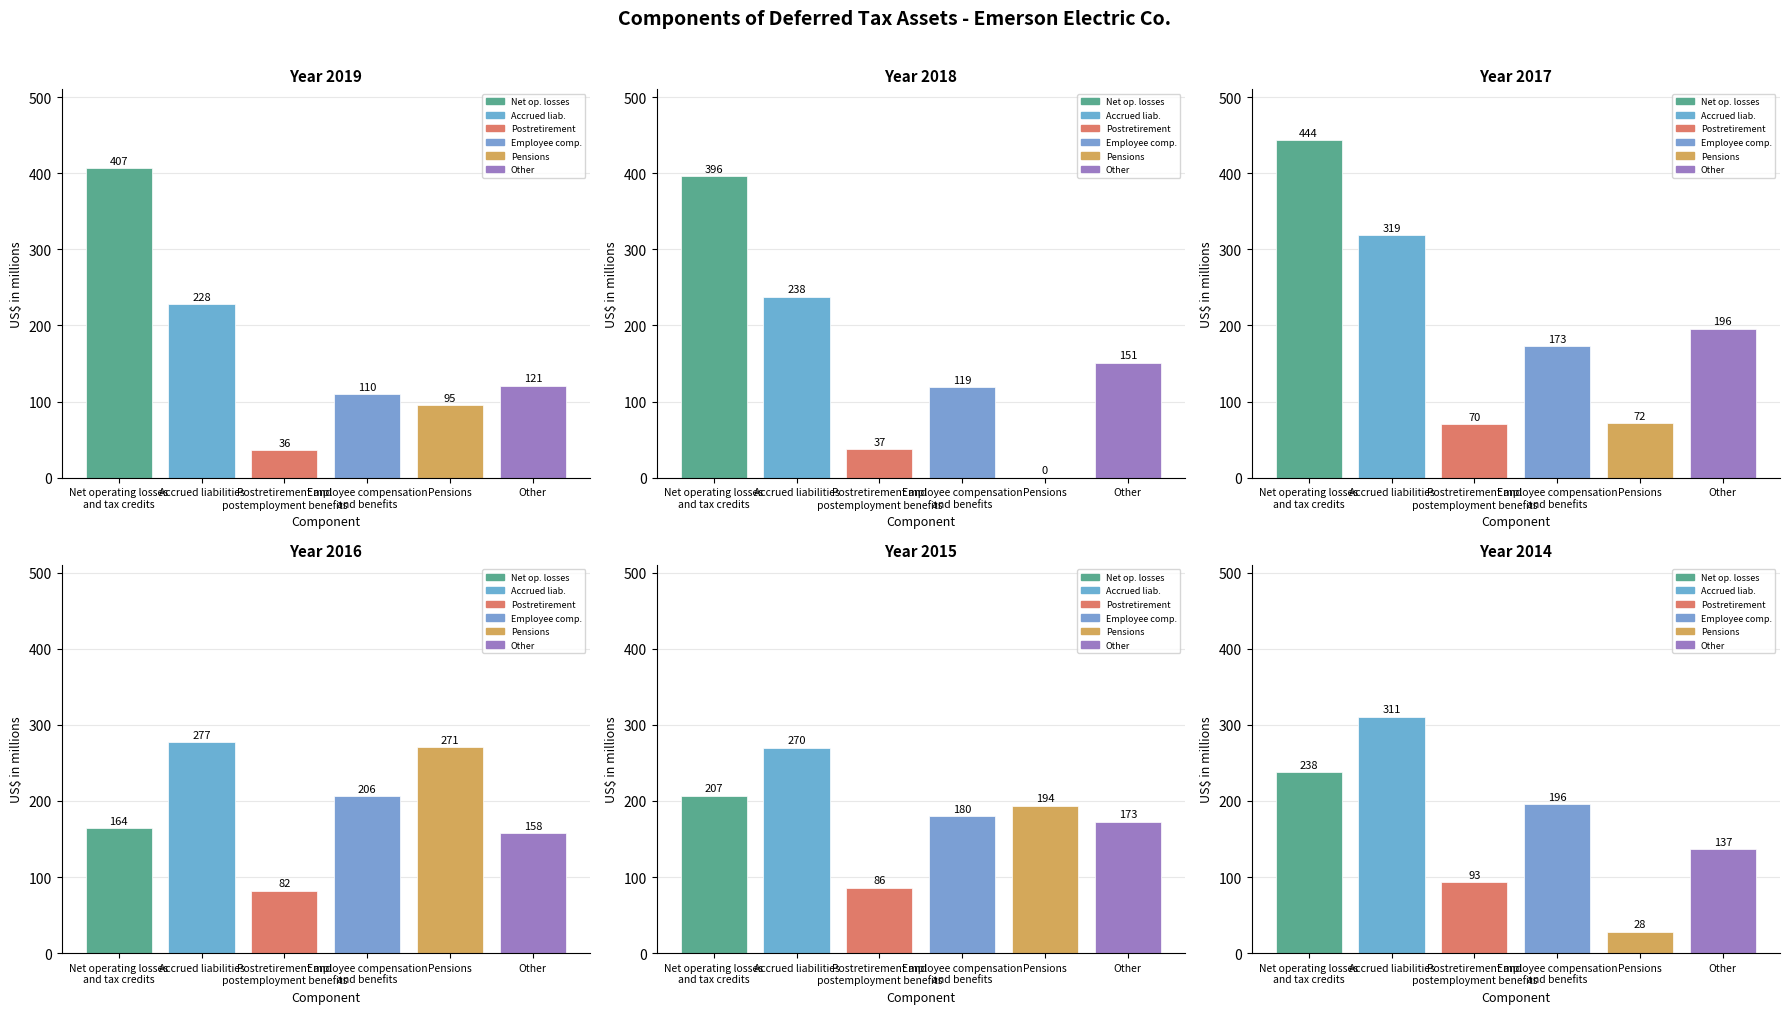

What value does the 2018 series have at Net operating losses
and tax credits?

396